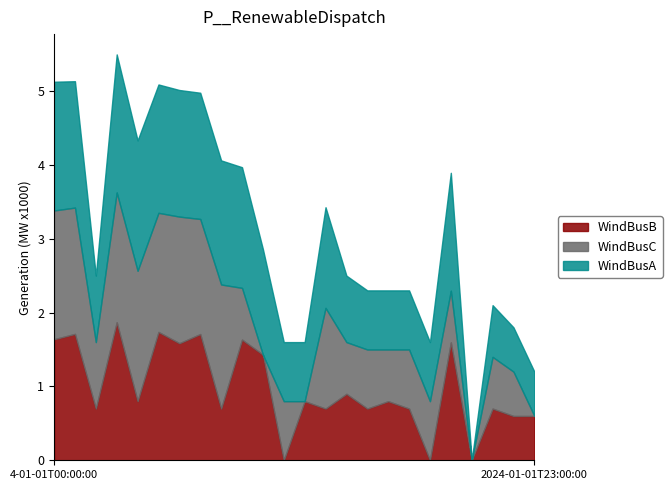

True or false: WindBusA has a value of 600 at 24.

True